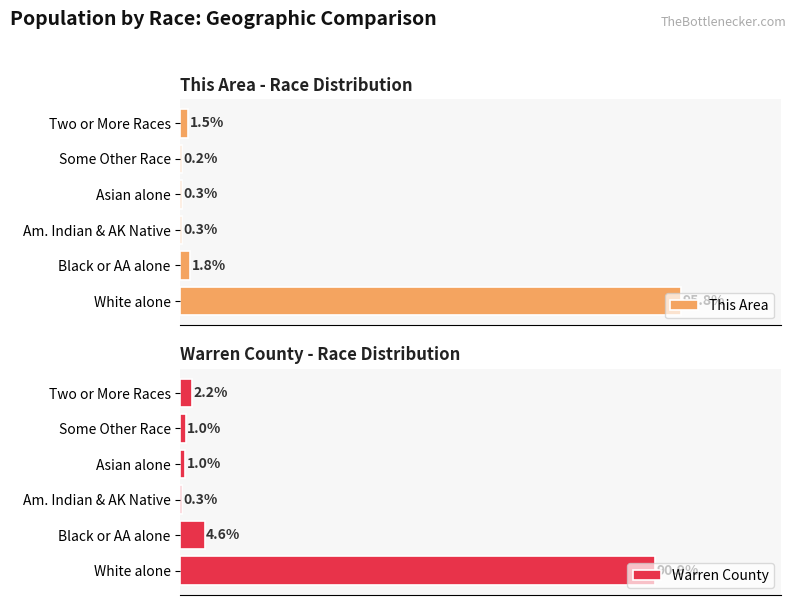

How many categories are shown in the chart?

6